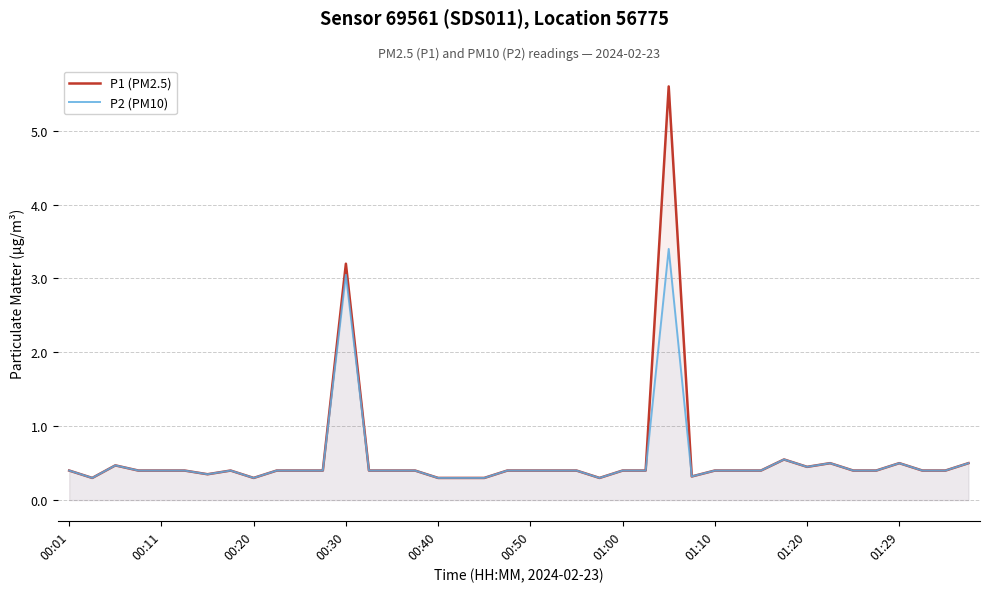

What is the minimum value for P1 (PM2.5)?

0.3